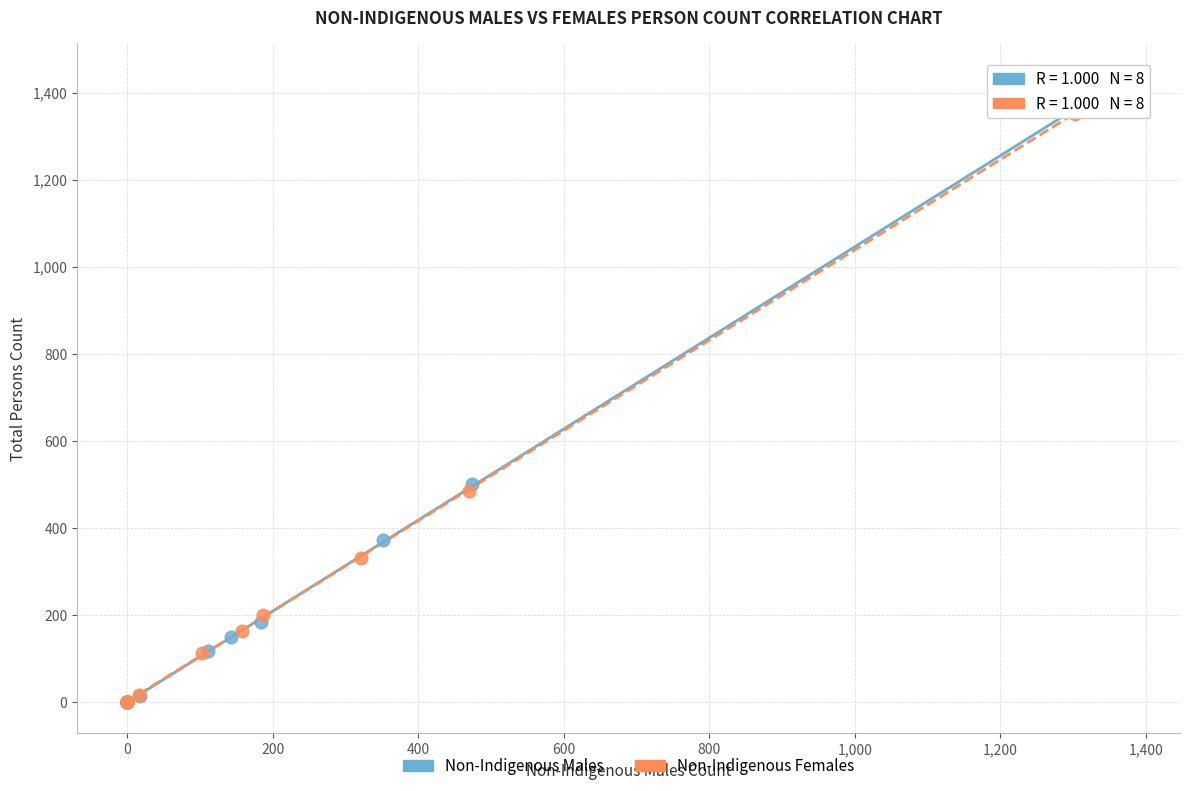

Which series has the largest Y range (max minus min)?

Non-Indigenous Males